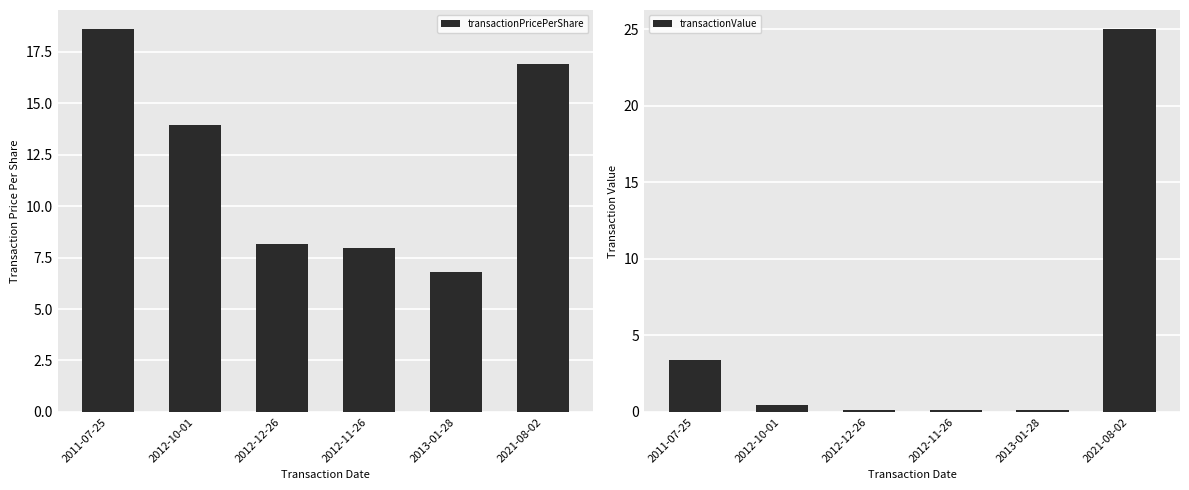

Is it true that transactionValue equals 0.1 at 2012-12-26?

True